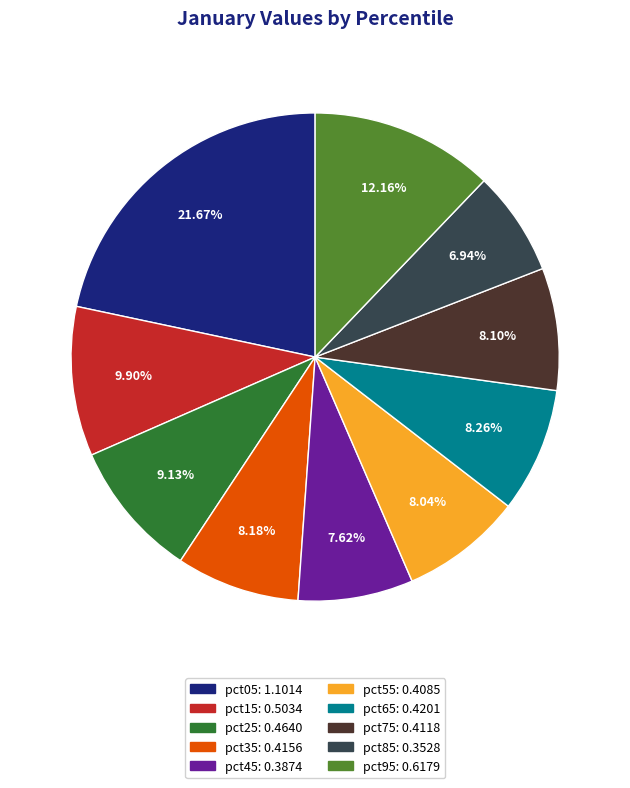

To the nearest percent, what percentage of the pie is pct05?

22%